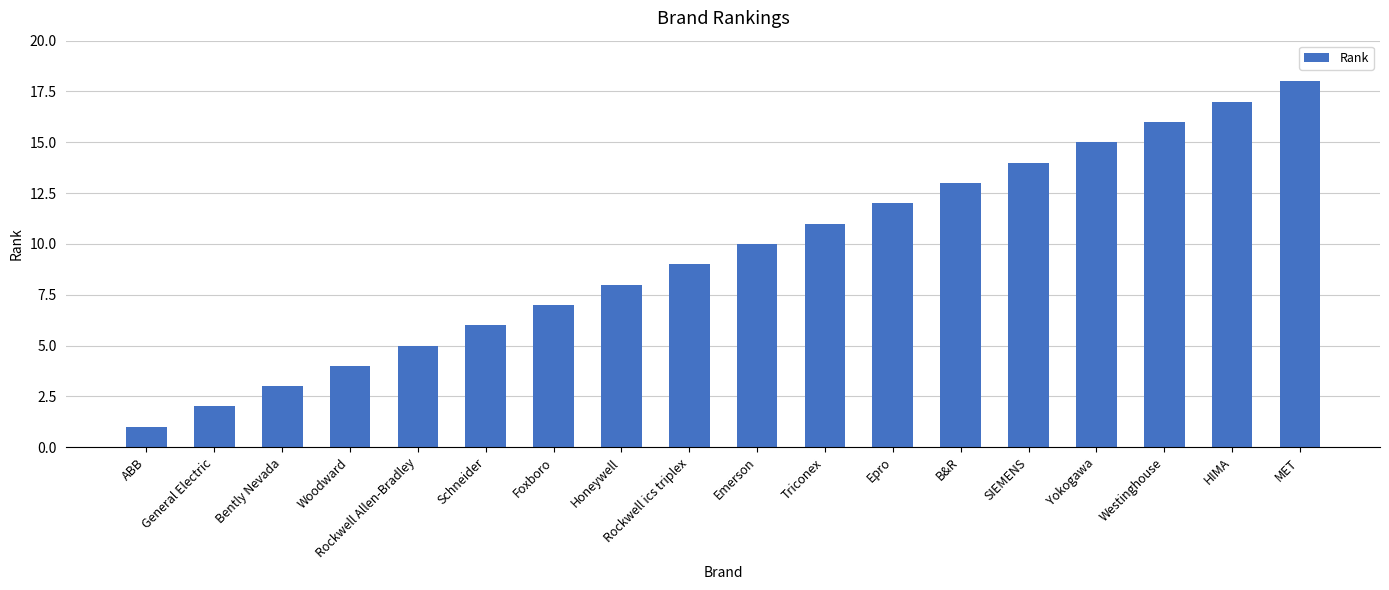

Reading left to right, what are all the values shown in this chart?

ABB=1	General Electric=2	Bently Nevada=3	Woodward=4	Rockwell Allen-Bradley=5	Schneider=6	Foxboro=7	Honeywell=8	Rockwell ics triplex=9	Emerson=10	Triconex=11	Epro=12	B&R=13	SIEMENS=14	Yokogawa=15	Westinghouse=16	HIMA=17	MET=18